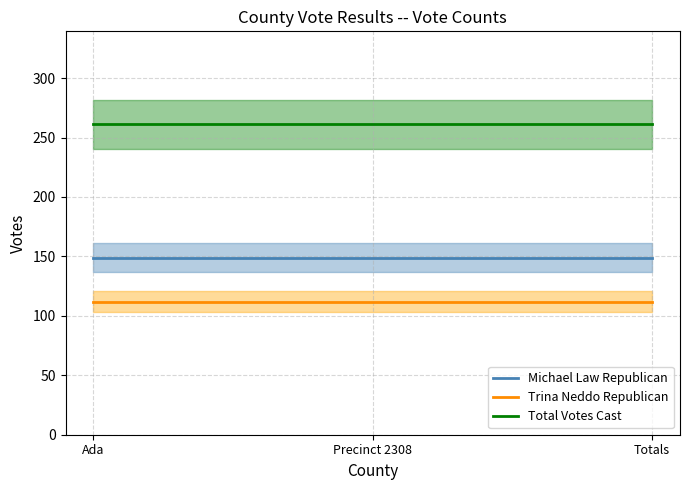

What is the label of the 3rd point from the left?

Totals